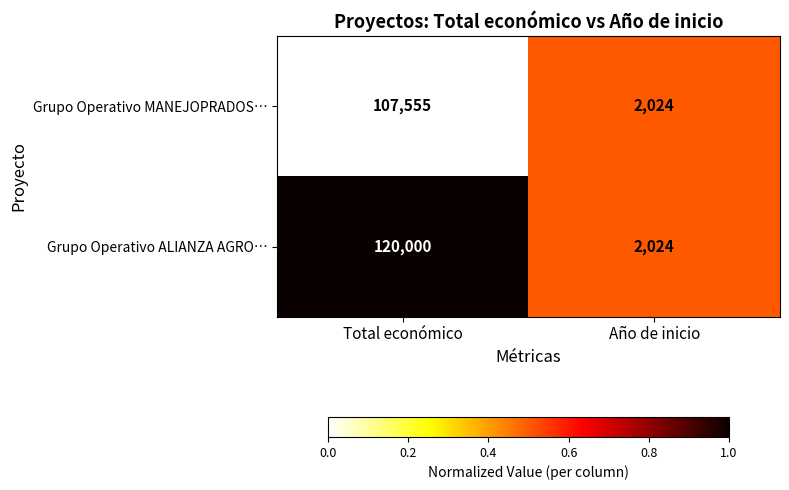

List the series in order of their peak value, highest first.

Grupo Operativo ALIANZA AGRO…, Grupo Operativo MANEJOPRADOS…